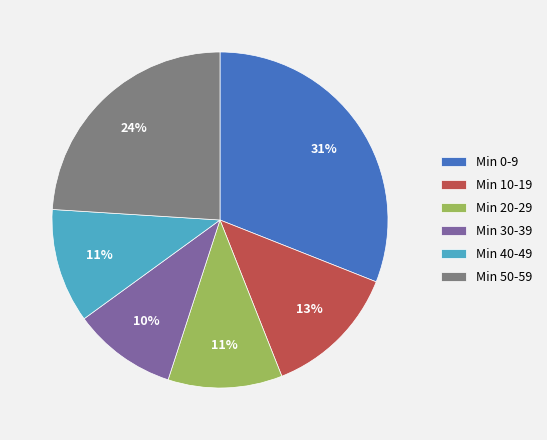

True or false: Min 40-49 accounts for 1% of the total.

False